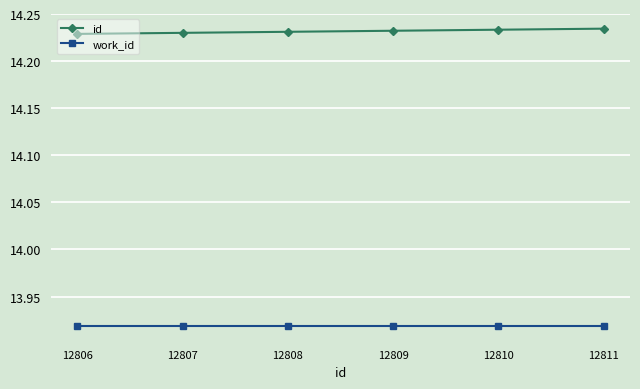

What is the sum of all work_id values?

83.5